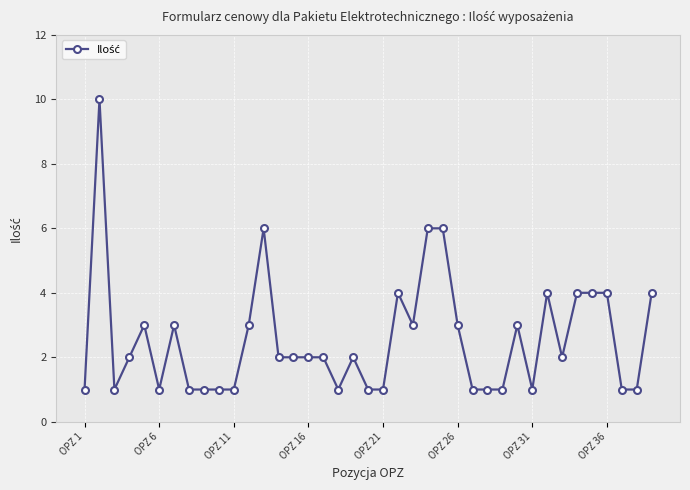

What is the maximum value shown in the chart?

10